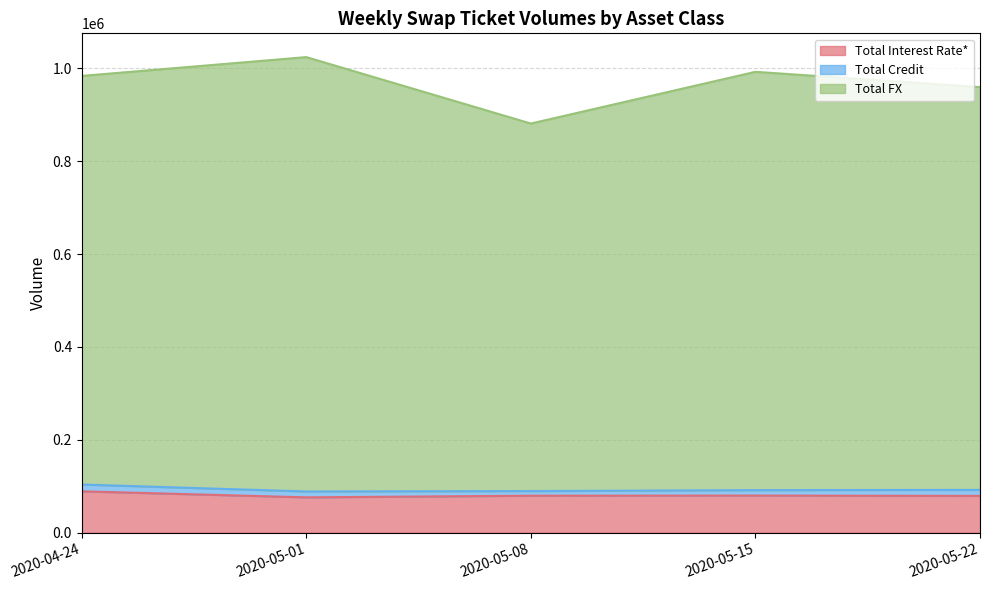

What is the difference between the Total Interest Rate* values at 2020-05-08 and 2020-05-01?

3557